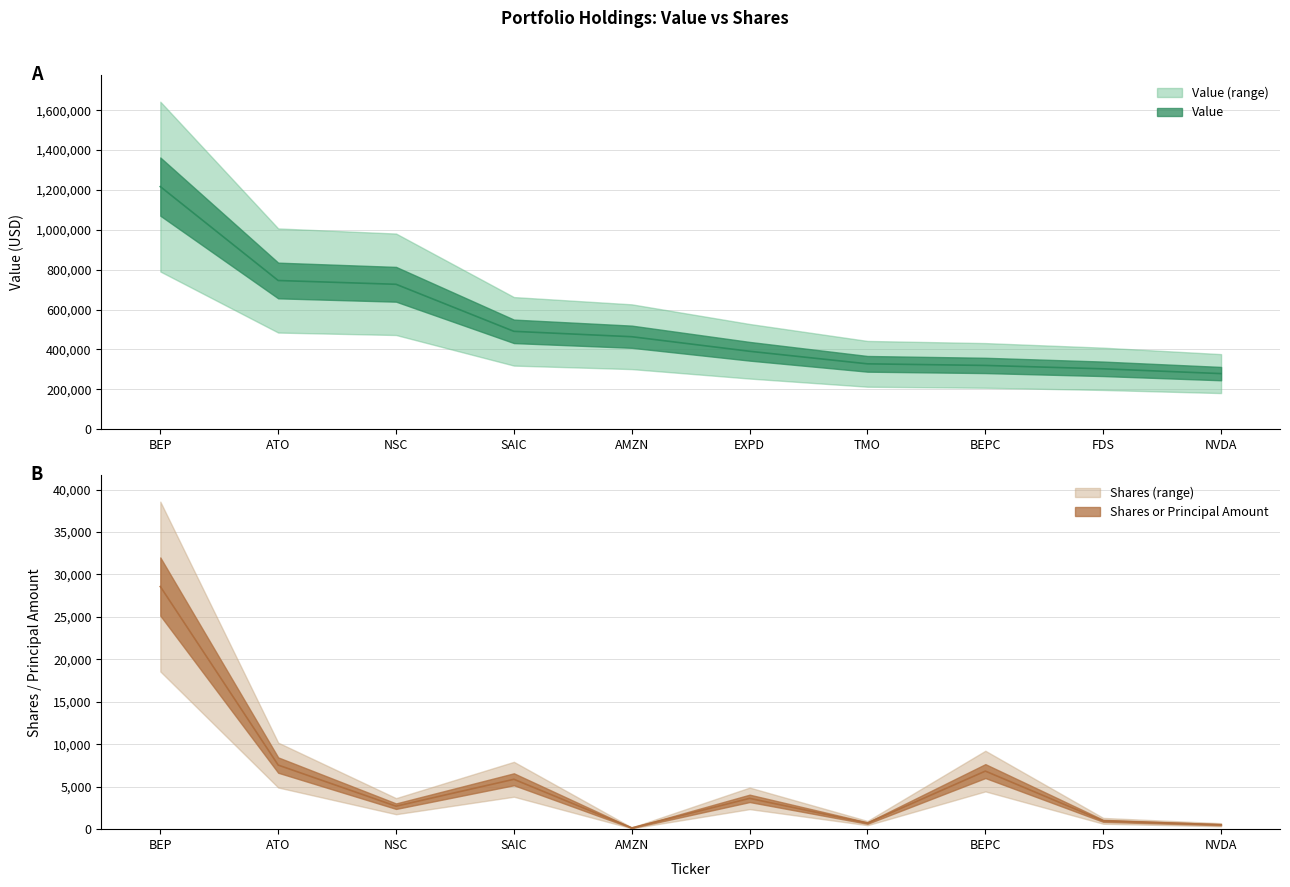

What is the label of the 8th point from the right?

NSC